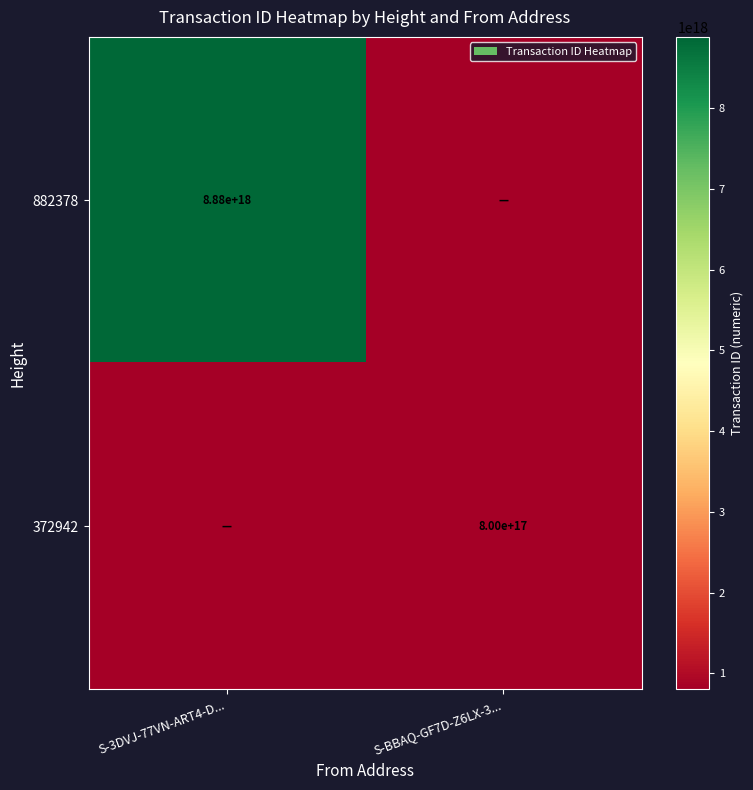

Is it true that 372942 equals 800000000000000000 at S-BBAQ-GF7D-Z6LX-3...?

True